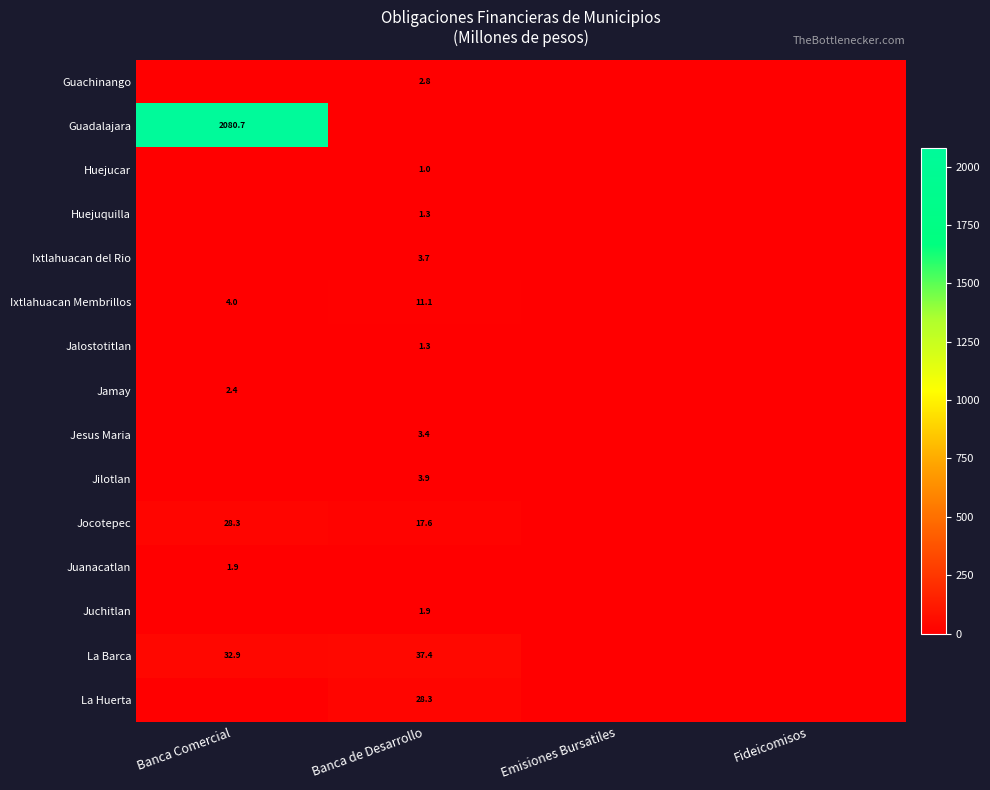

Is the value of Jocotepec at Banca Comercial greater than the value of Ixtlahuacan del Rio at Banca de Desarrollo?

Yes